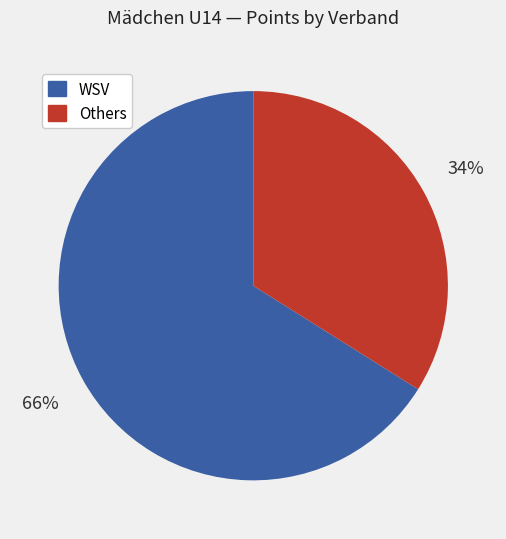

Does any single category account for the majority?

Yes